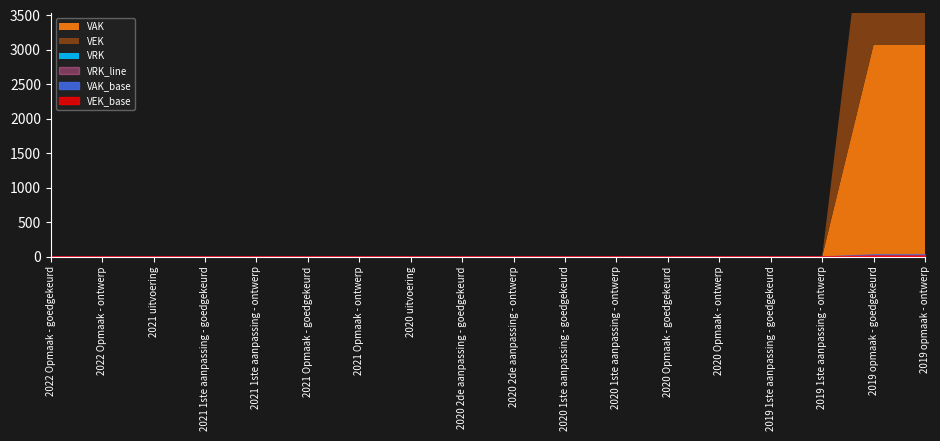

Which series has the largest total across all categories?

VAK